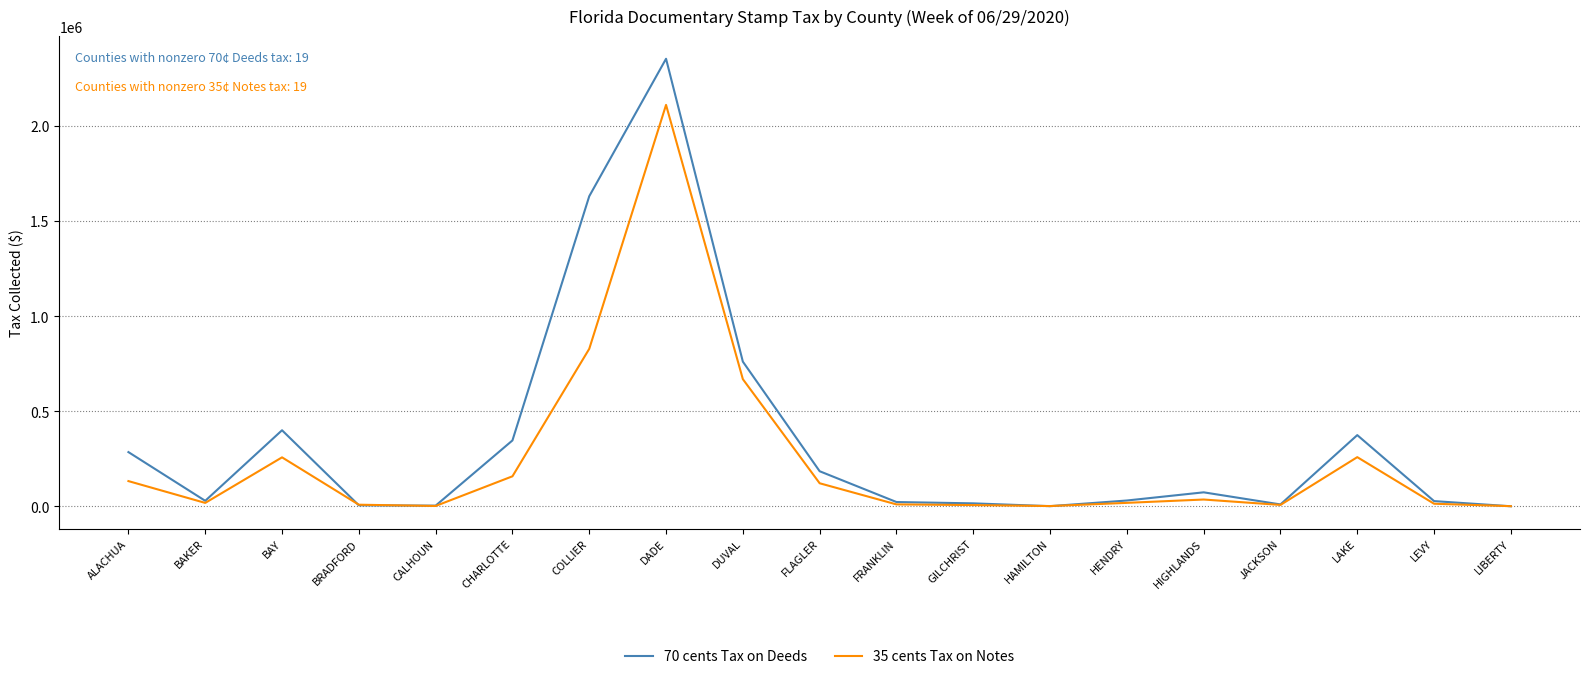

At which category is the sum across all series the highest?

DADE